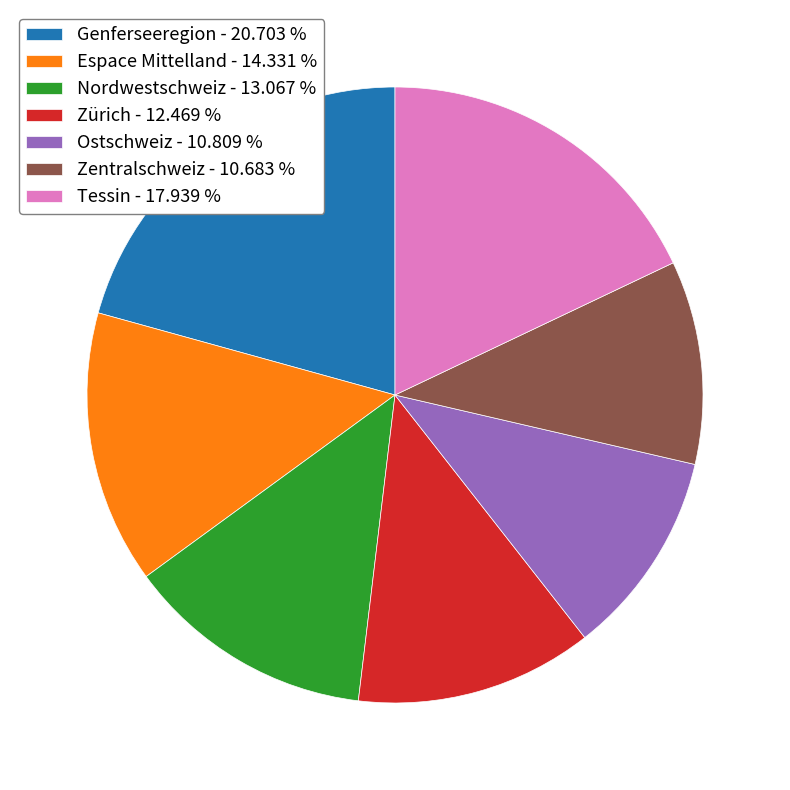

Is there a majority slice in this chart?

No